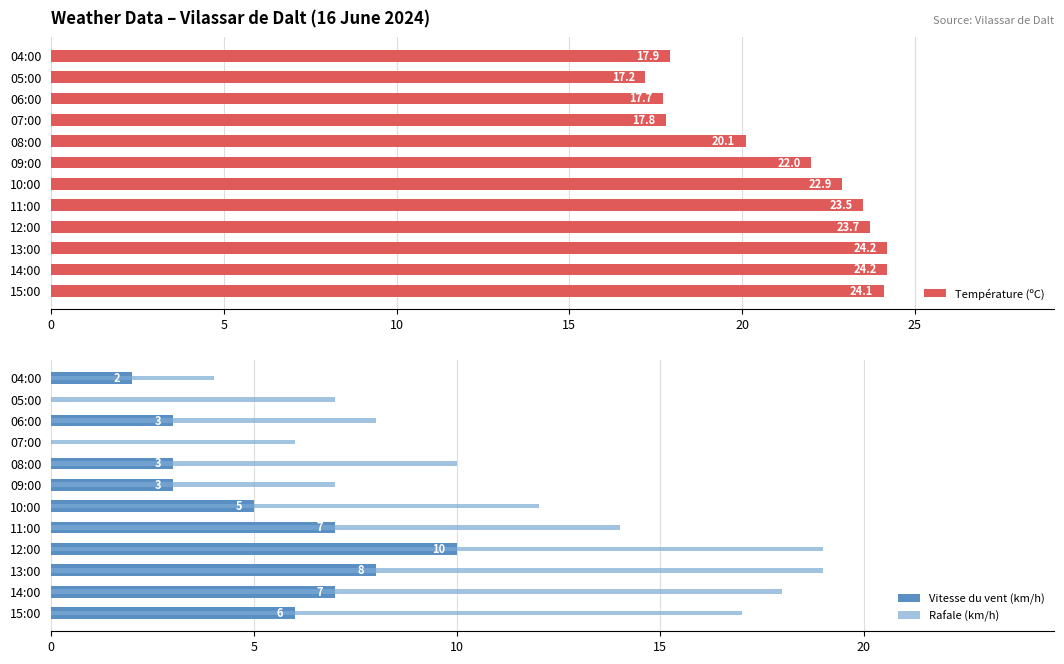

Rank the series by their maximum value, from lowest to highest.

Vitesse du vent (km/h), Rafale (km/h), Température (ºC)